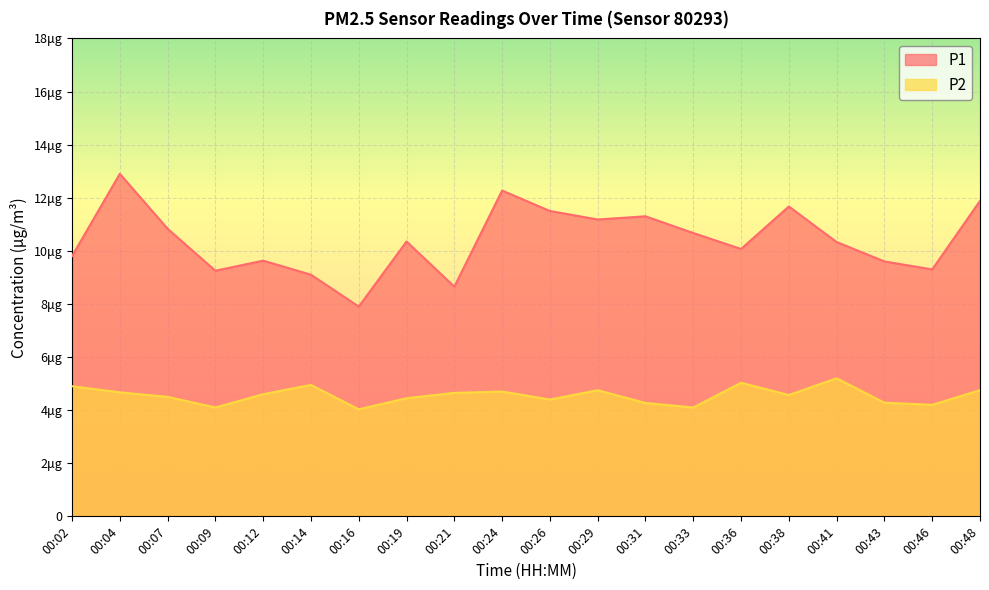

At which category is the sum across all series the highest?

00:04